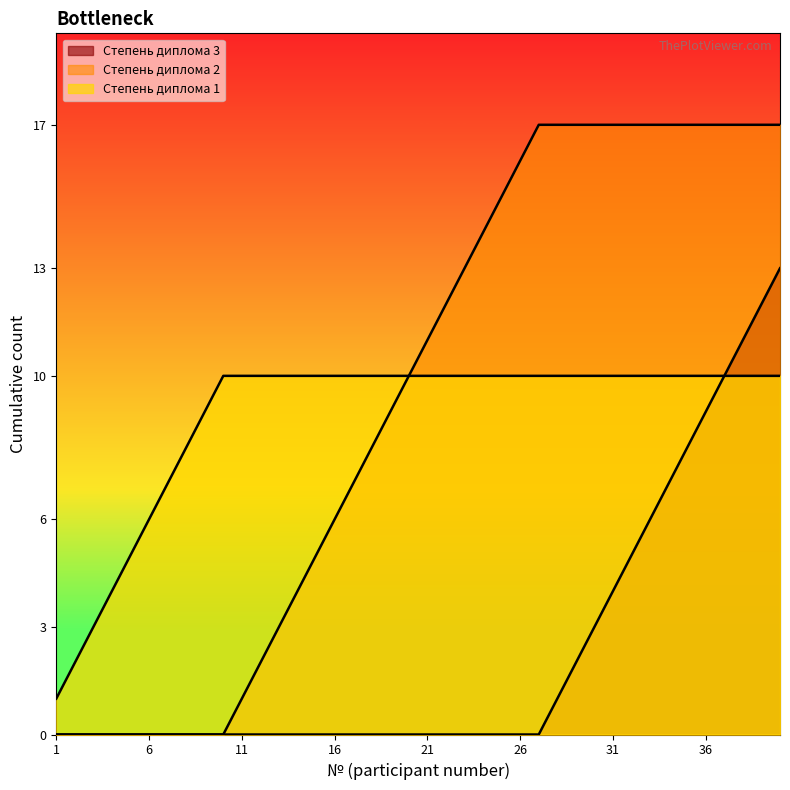

Does the chart display data point markers on the line(s)?

No